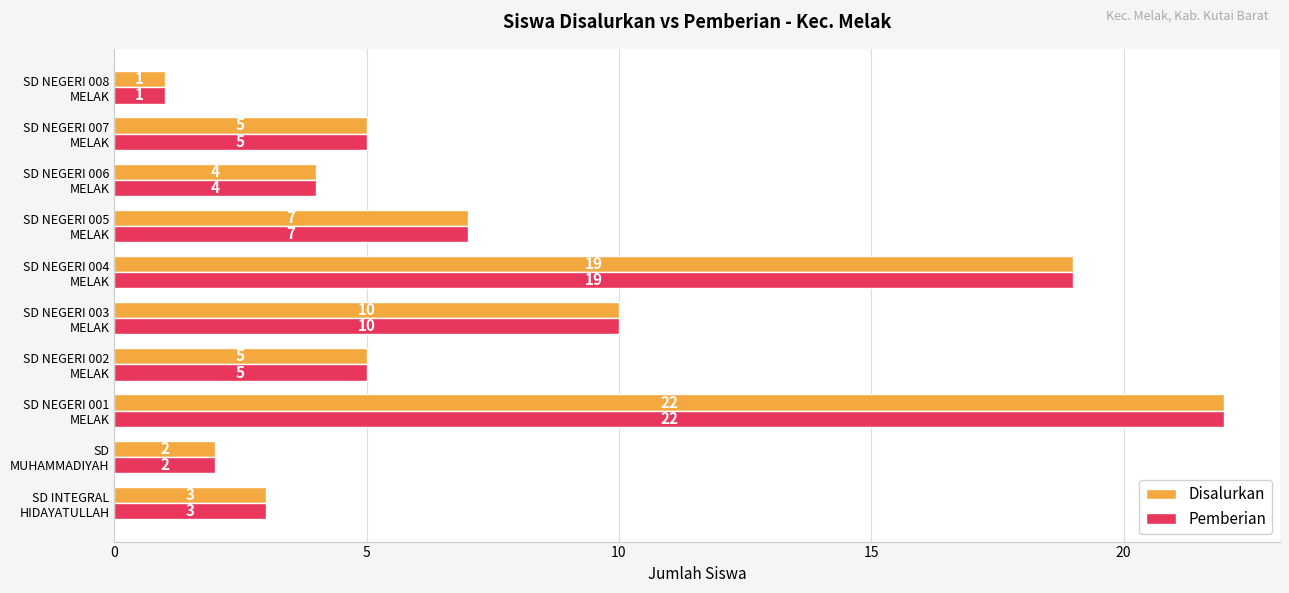

What is the greatest value displayed?

22